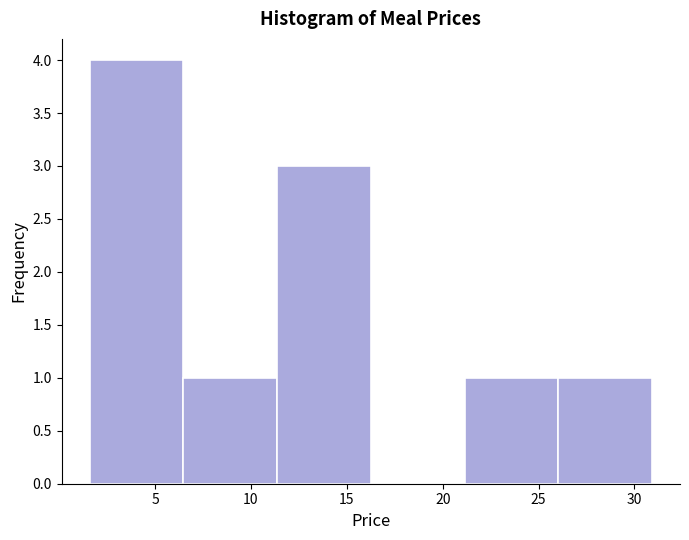

Which range on the x-axis has the tallest bar?

1.5 to 6.5